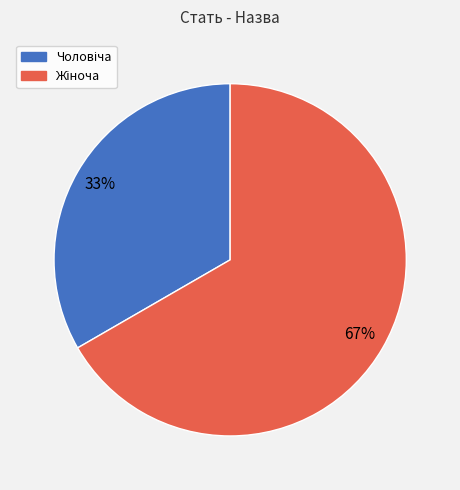

To the nearest percent, what is the average slice percentage?

50%